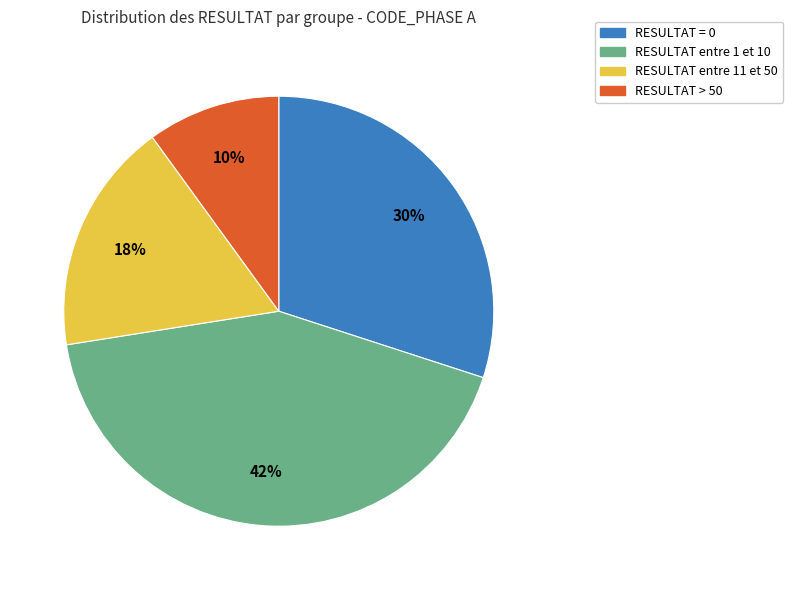

True or false: RESULTAT entre 11 et 50 accounts for 26% of the total.

False